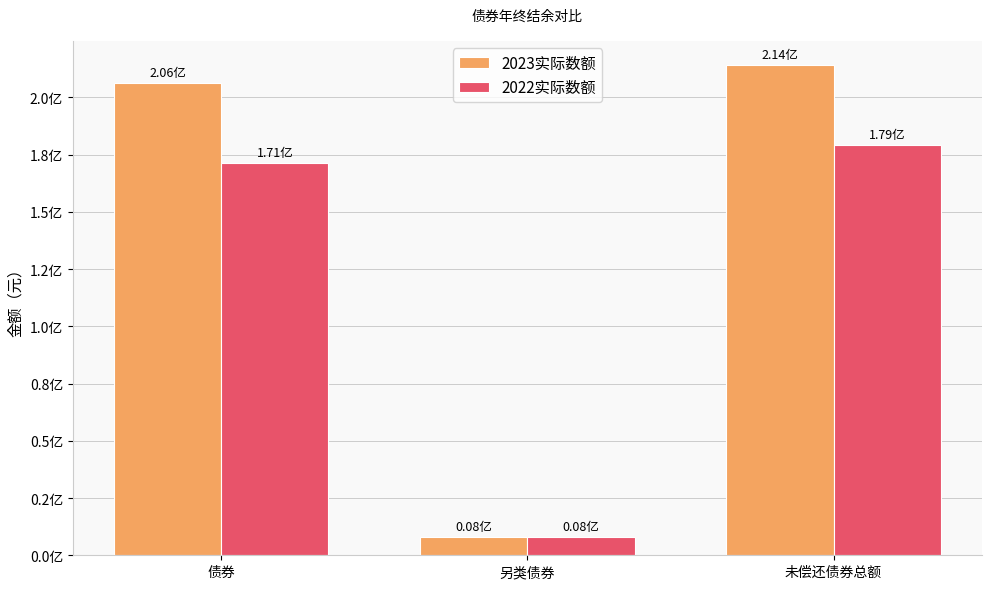

What is the sum of all 2022实际数额 values?

358397960